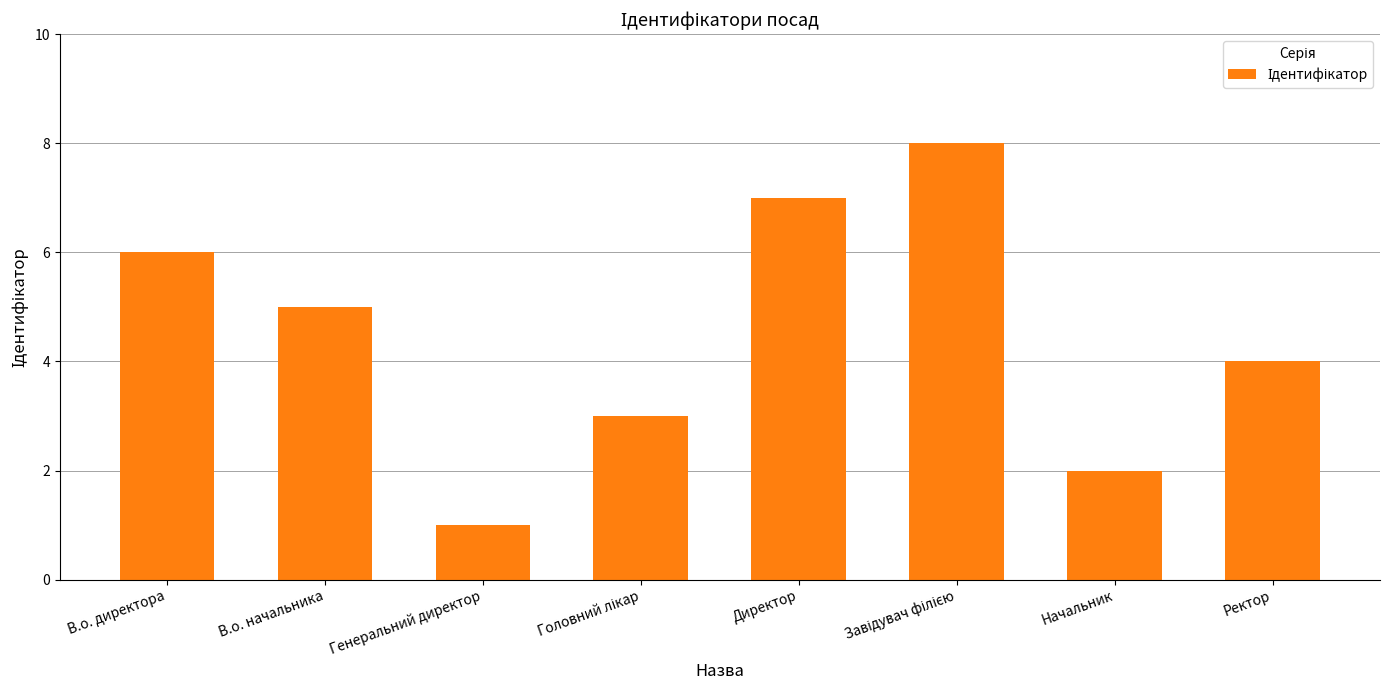

Between Ректор and Генеральний директор, which is larger?

Ректор